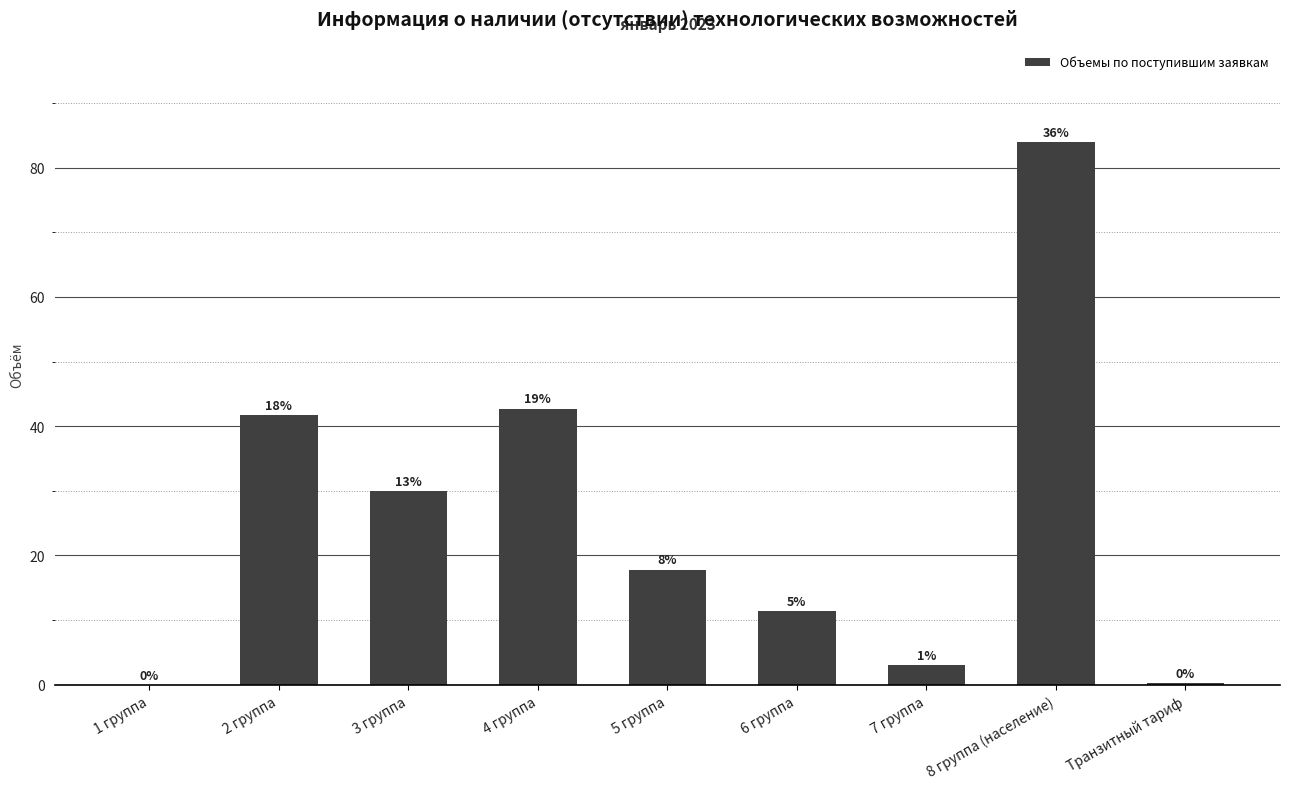

Reading right to left, extract all data points from this chart.

Транзитный тариф=0.3	8 группа (население)=83.9	7 группа=3.0	6 группа=11.4	5 группа=17.8	4 группа=42.7	3 группа=29.9	2 группа=41.7	1 группа=0.0